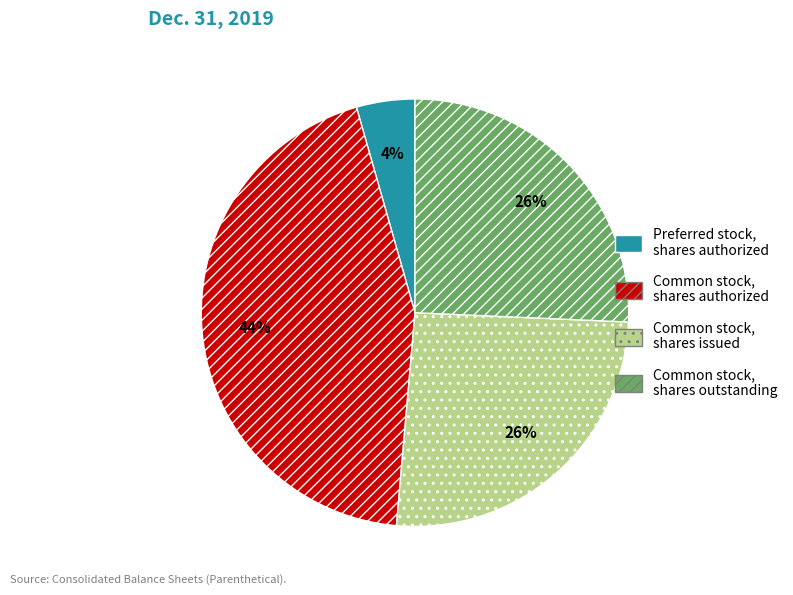

How many slices are in this pie chart?

4